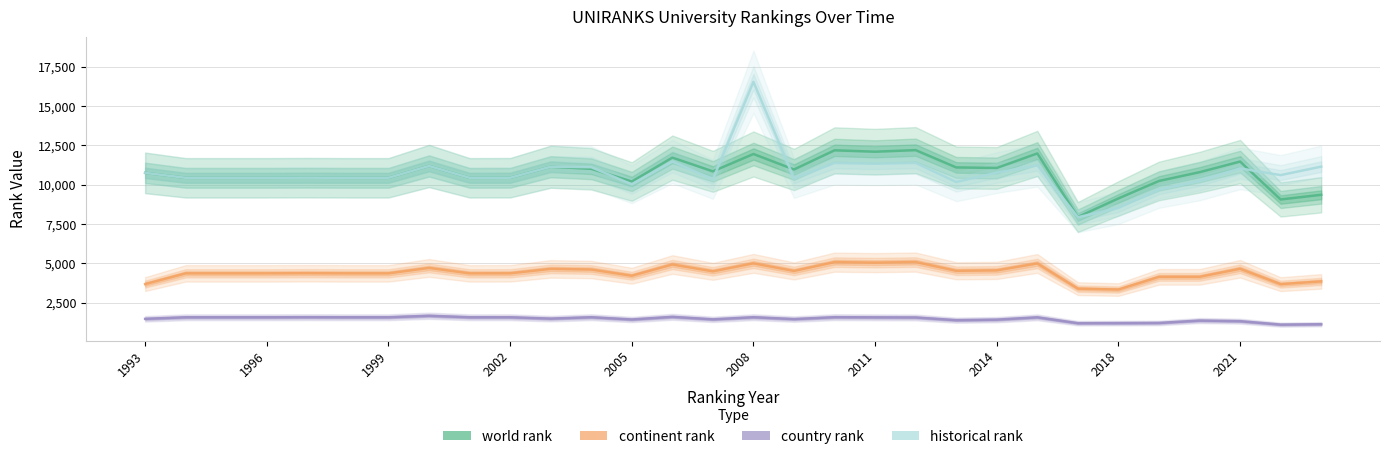

Read the country rank value at 26.

1366.0